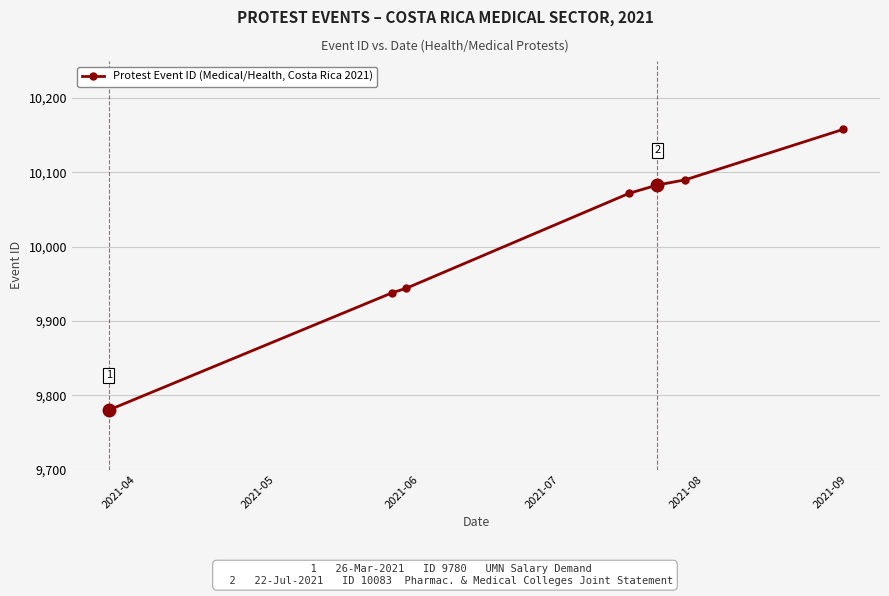

What is the value of the 2nd point from the left?

9938